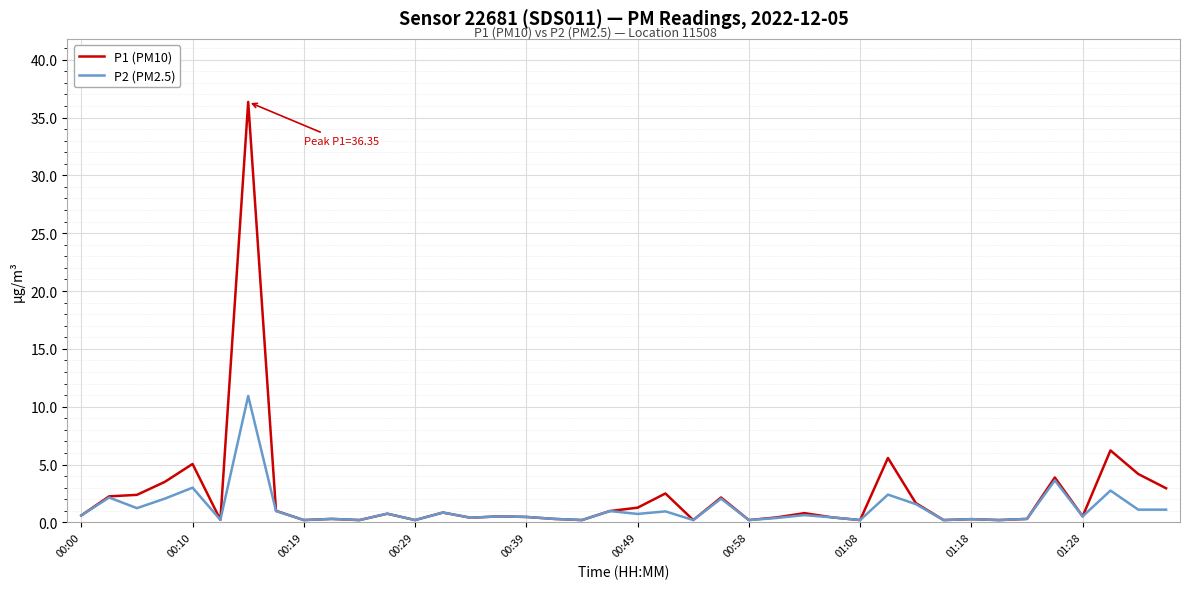

What is the greatest value displayed?

36.4